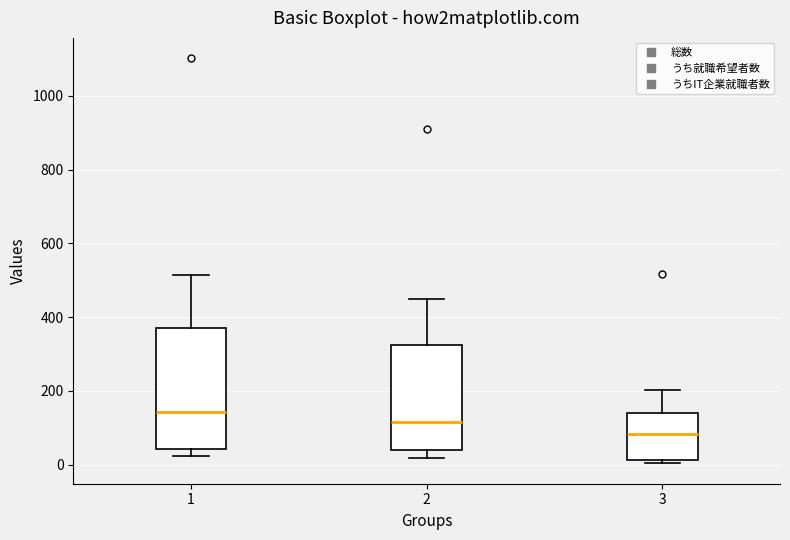

Which box has the lowest median line?

3